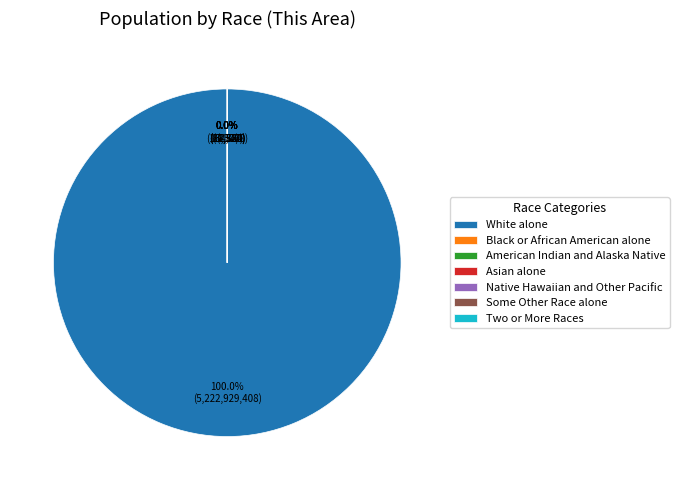

What percentage is NOT represented by Native Hawaiian and Other Pacific?

100.0%